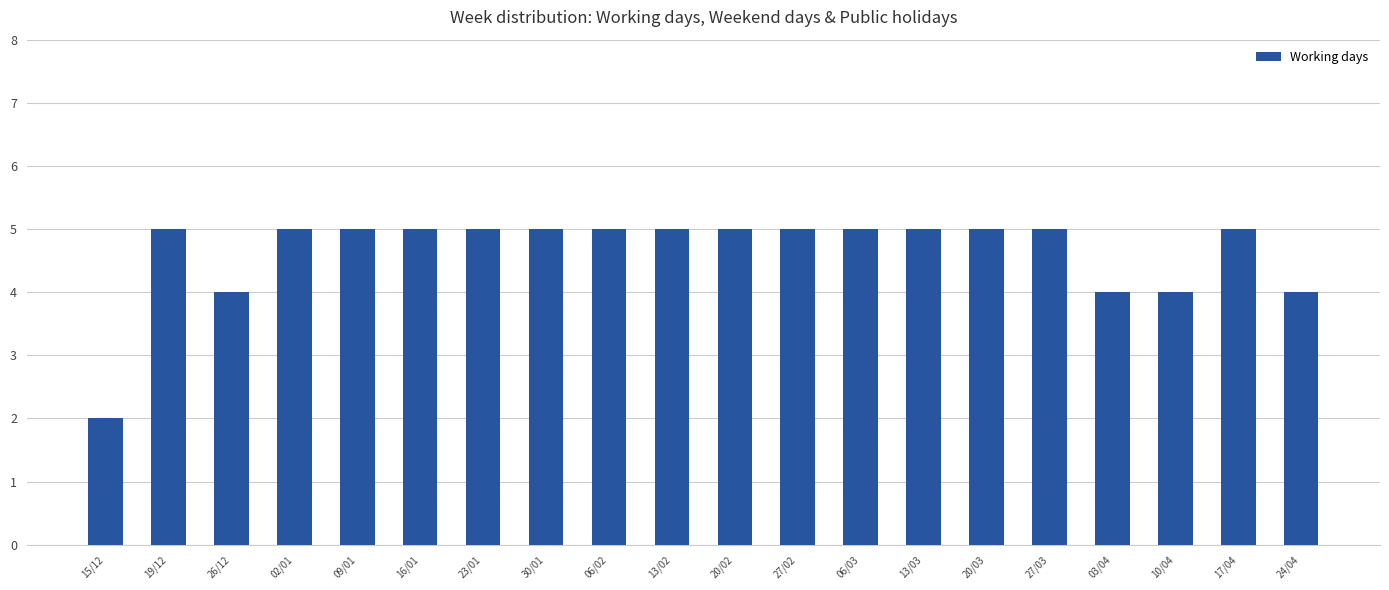

What is the maximum value shown in the chart?

5